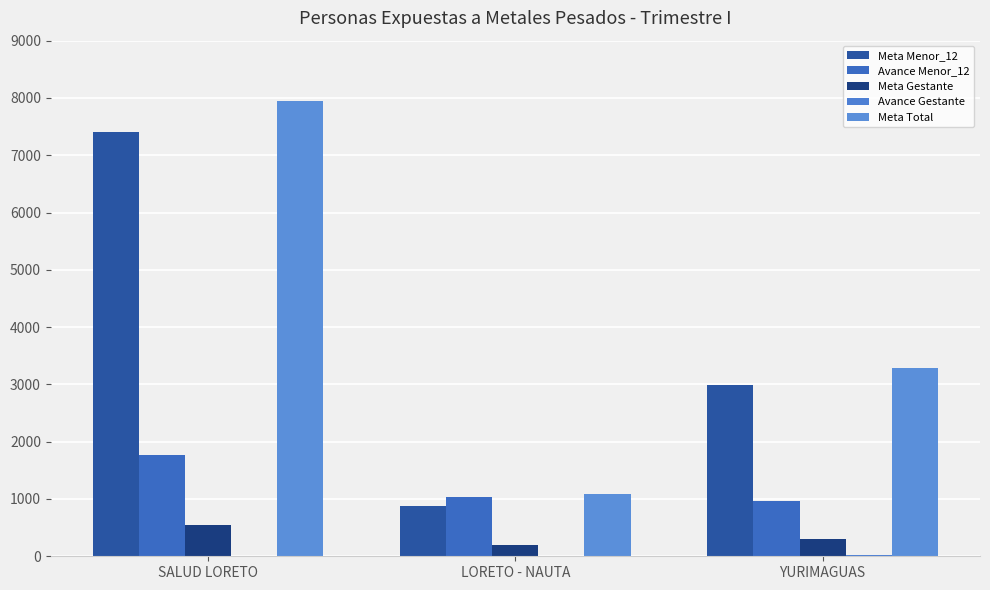

What is the difference between the maximum and minimum values in the Avance Menor_12 series?

811